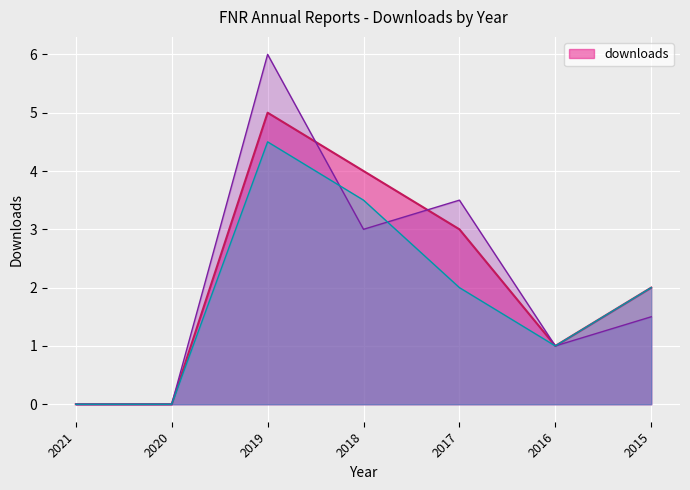

Where is the data nearest to the value 2?

2015